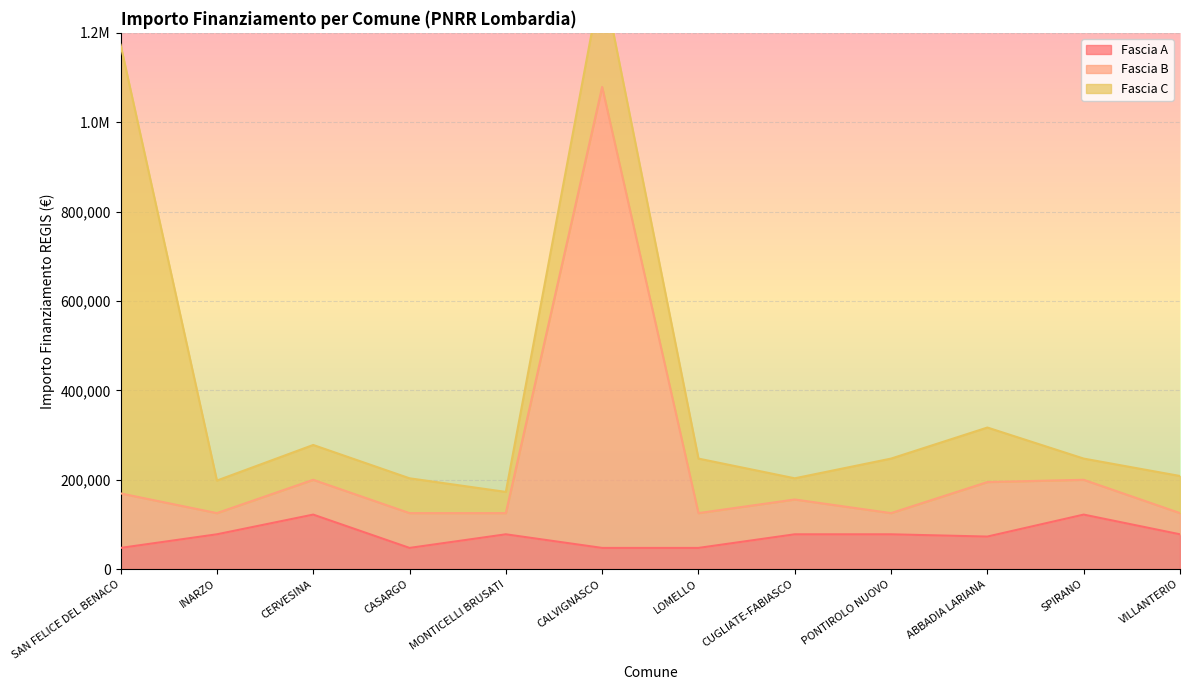

How many values in the Fascia B series exceed 155794?

5